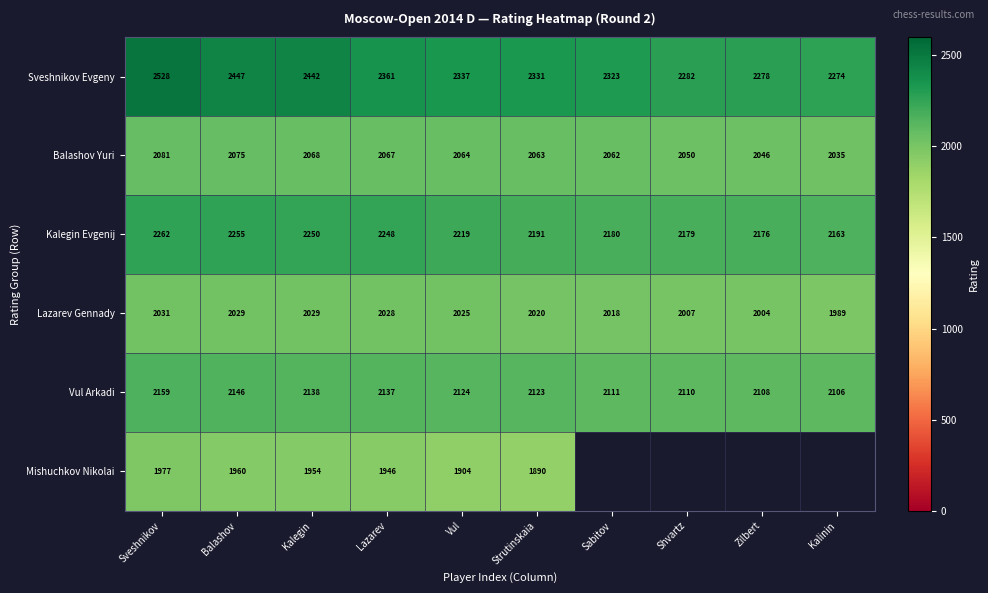

What is the difference between the highest and lowest values at Sabitov?

305.0